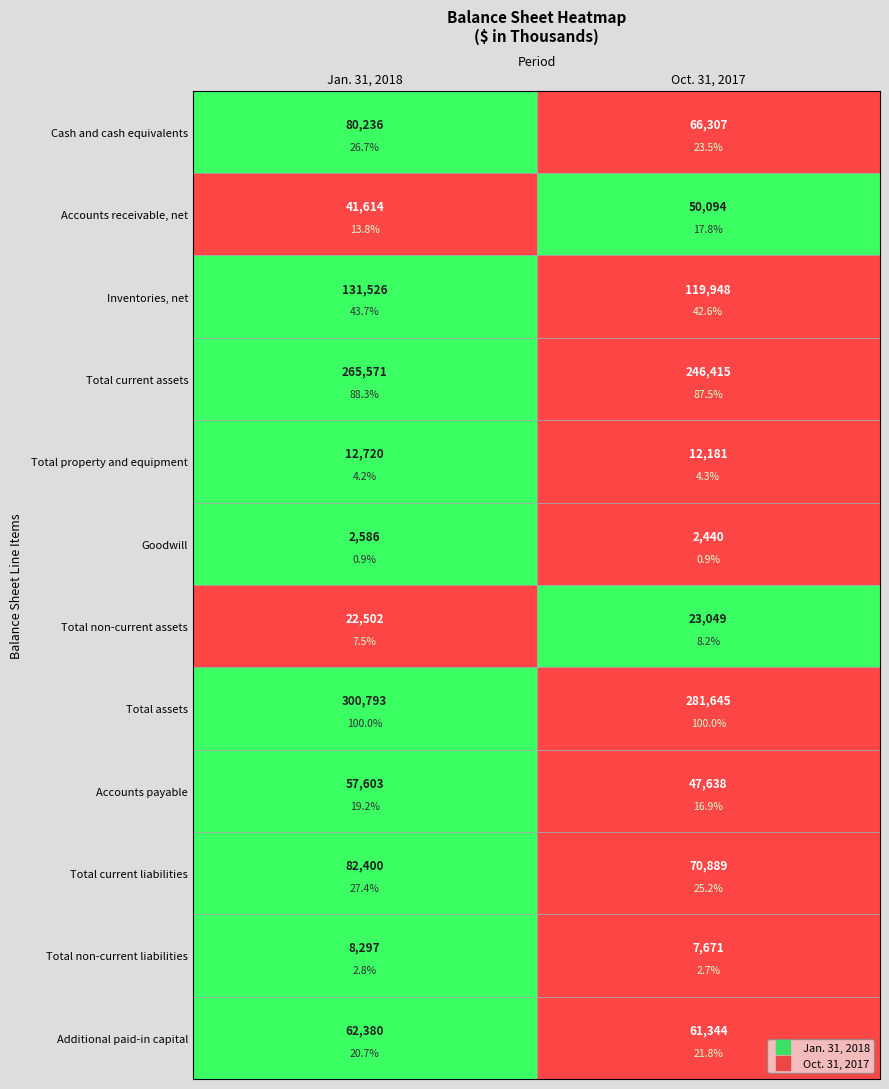

Is the value of Accounts receivable, net at 0 greater than the value of Total assets at 1?

No